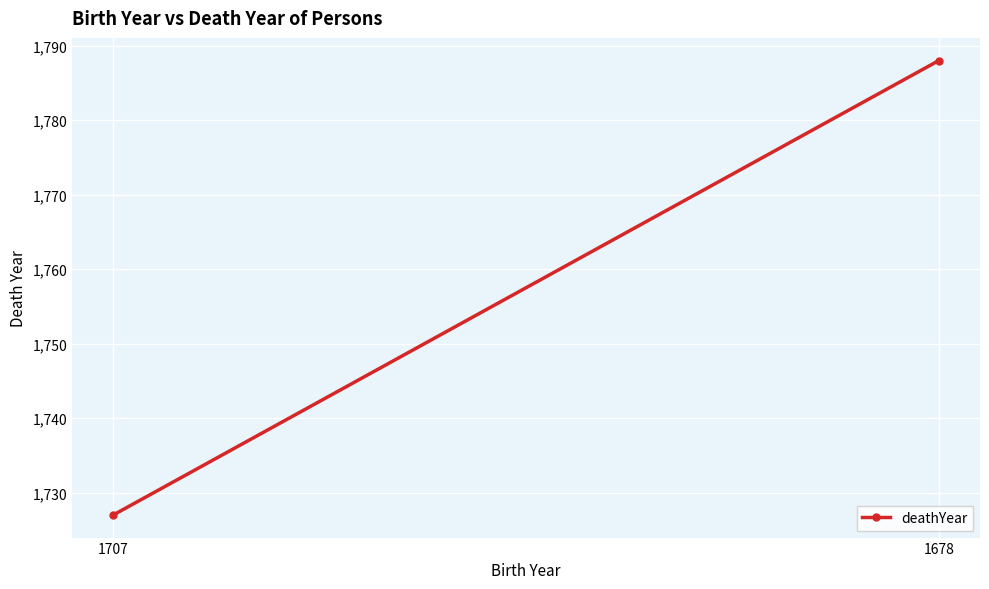

What is the sum of the values at 1707 and 1678?

3515